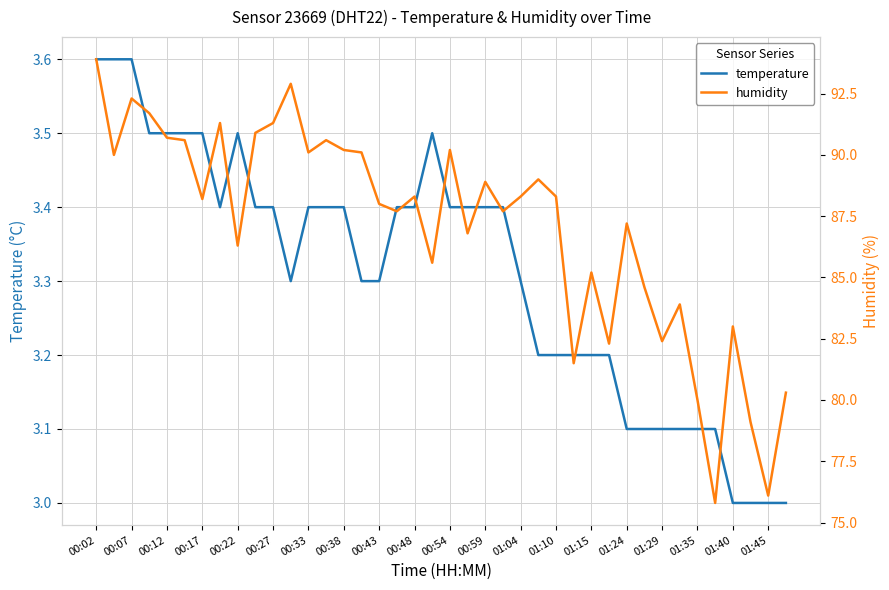

Is it true that temperature equals 3.2 at 01:15?

True